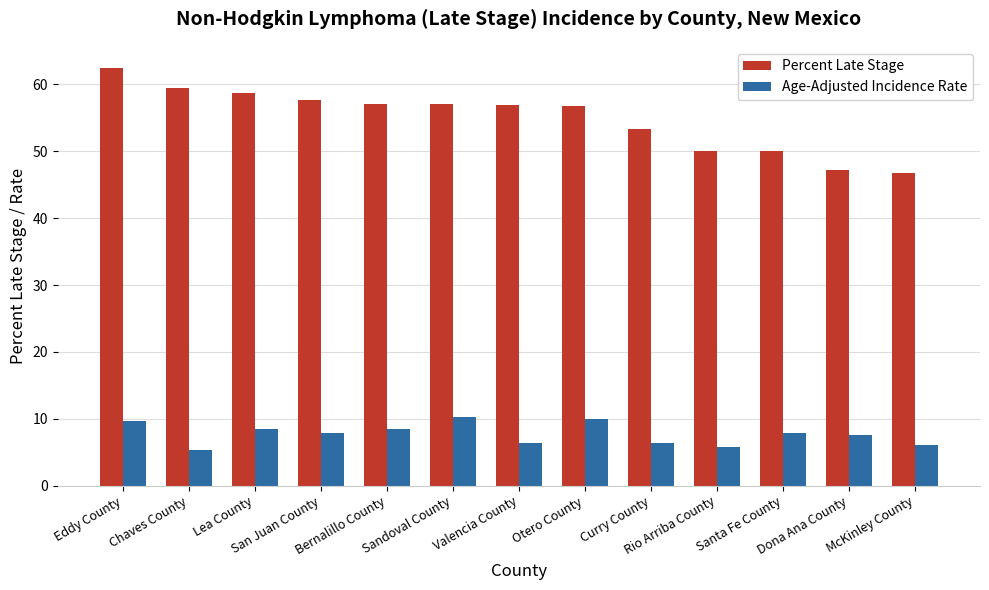

At how many categories does at least one series exceed 40?

13